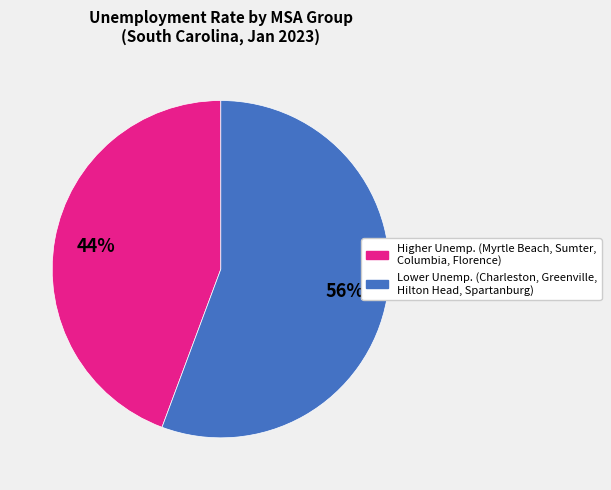

To the nearest percent, what is the average slice percentage?

50%